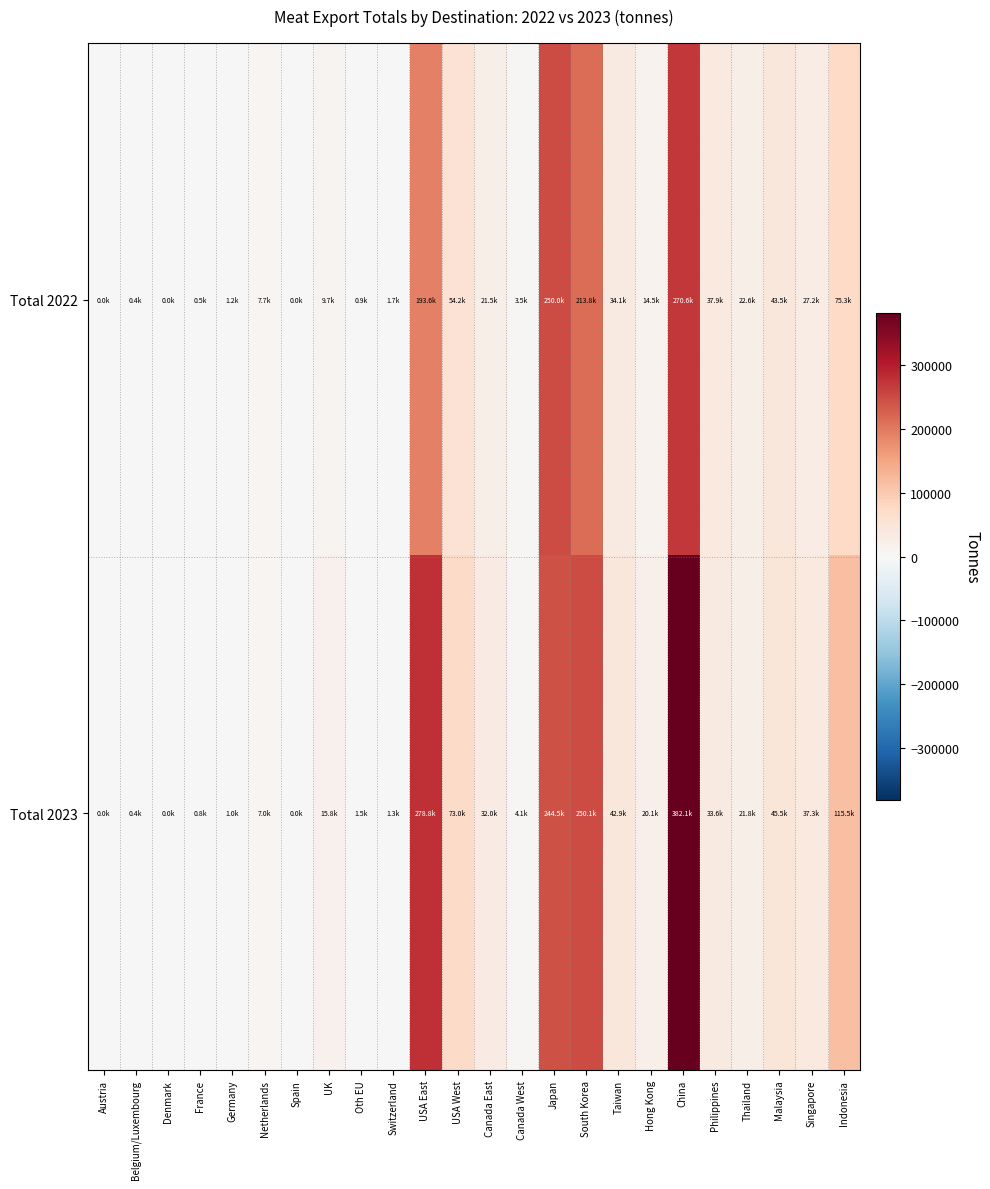

What is the spread (max minus min) of values at Japan?

5498.6